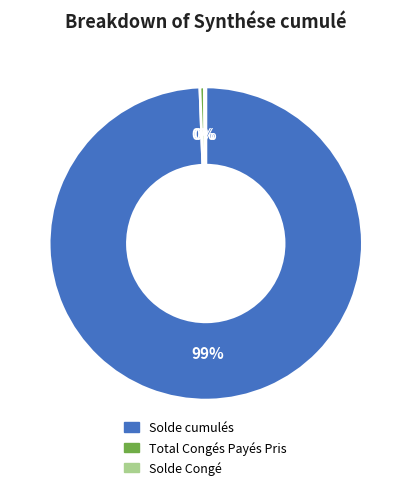

Which category has the biggest portion of the pie?

Solde cumulés